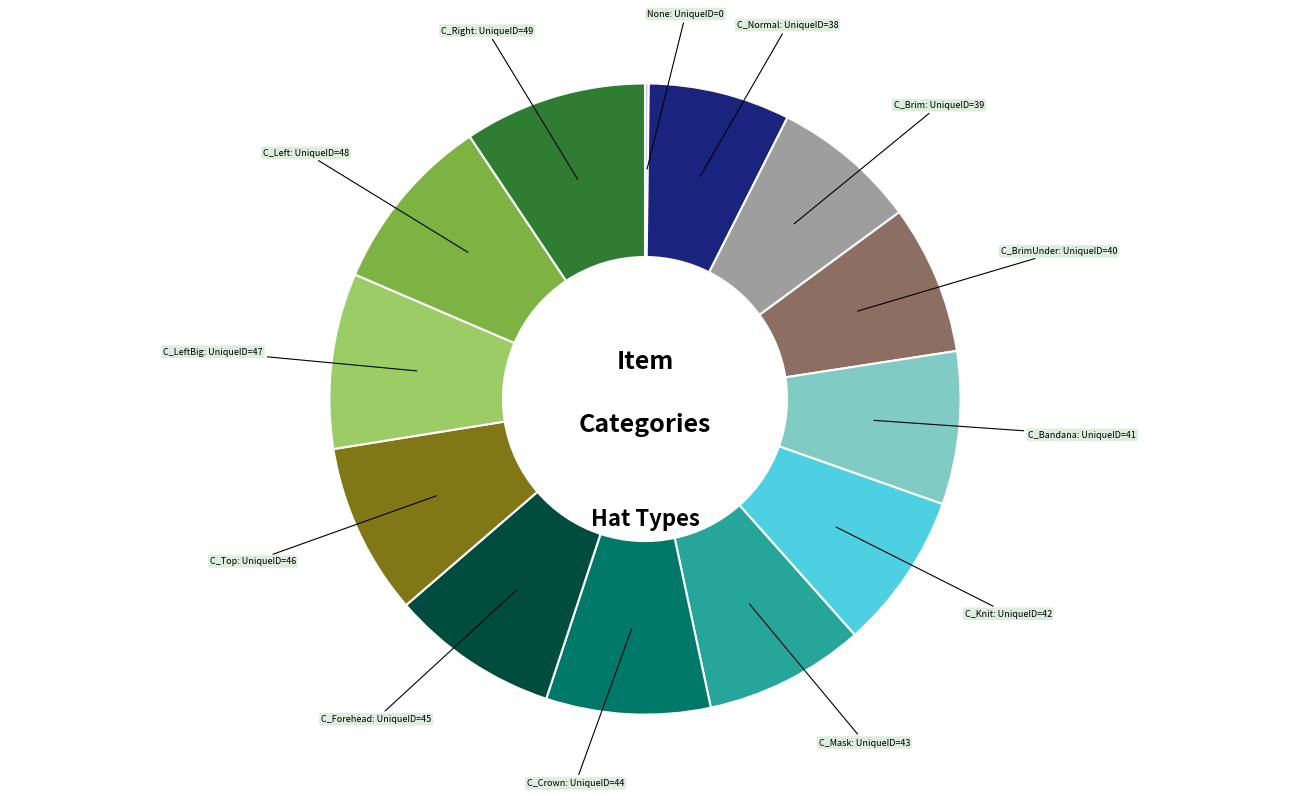

Is it true that C_BrimUnder is 8% of the pie?

True